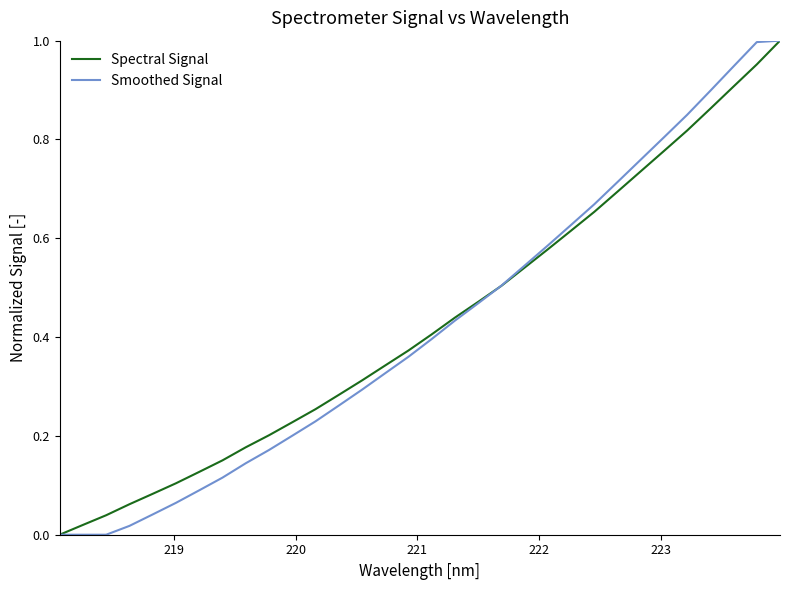

At how many categories does at least one series exceed 0?

31